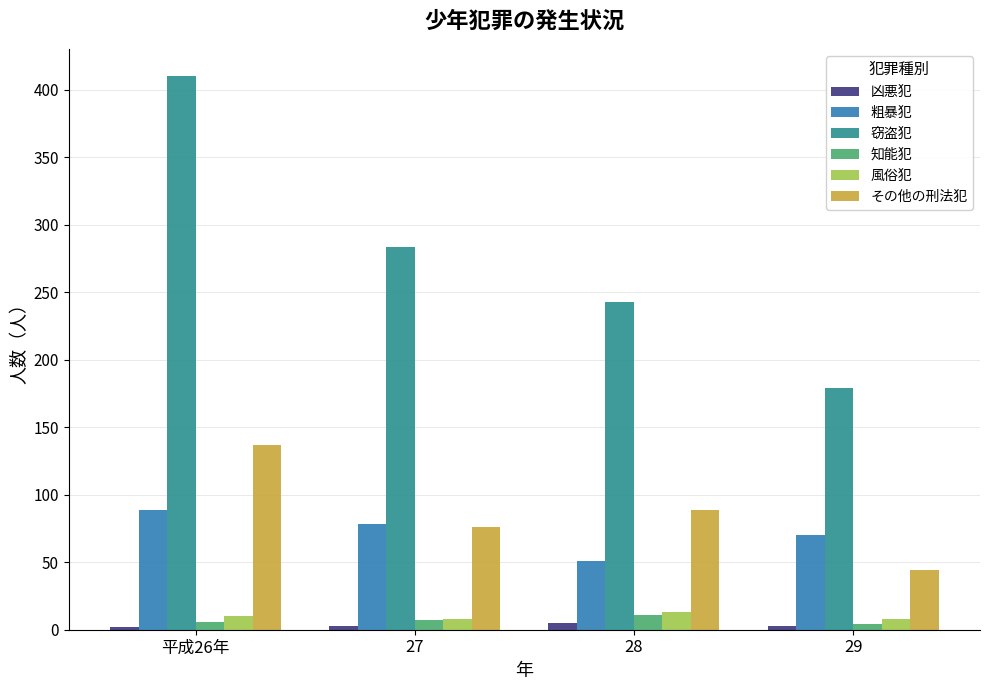

How many bars are there in each group?

6